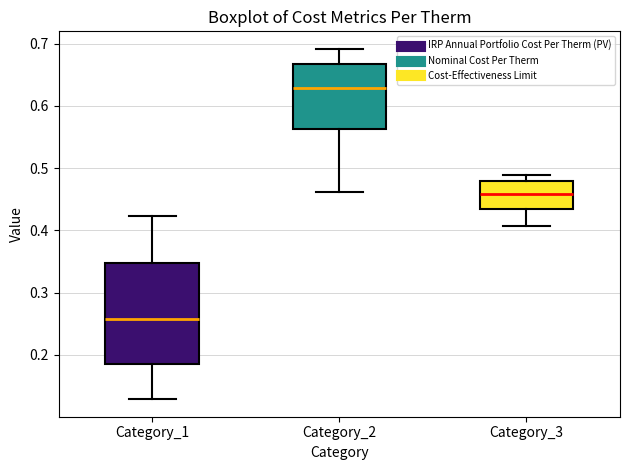

Reading left to right, transcribe this box plot: for each box, give where its median line is, the range the box spans, and where its two whiskers end, as read against the y-axis. The values are not printed on the chart, so give them approximately, as read against the axis.

Category_1: median 0.26, box 0.19 to 0.35, whiskers 0.13 to 0.42
Category_2: median 0.63, box 0.56 to 0.67, whiskers 0.46 to 0.69
Category_3: median 0.46, box 0.43 to 0.48, whiskers 0.41 to 0.49